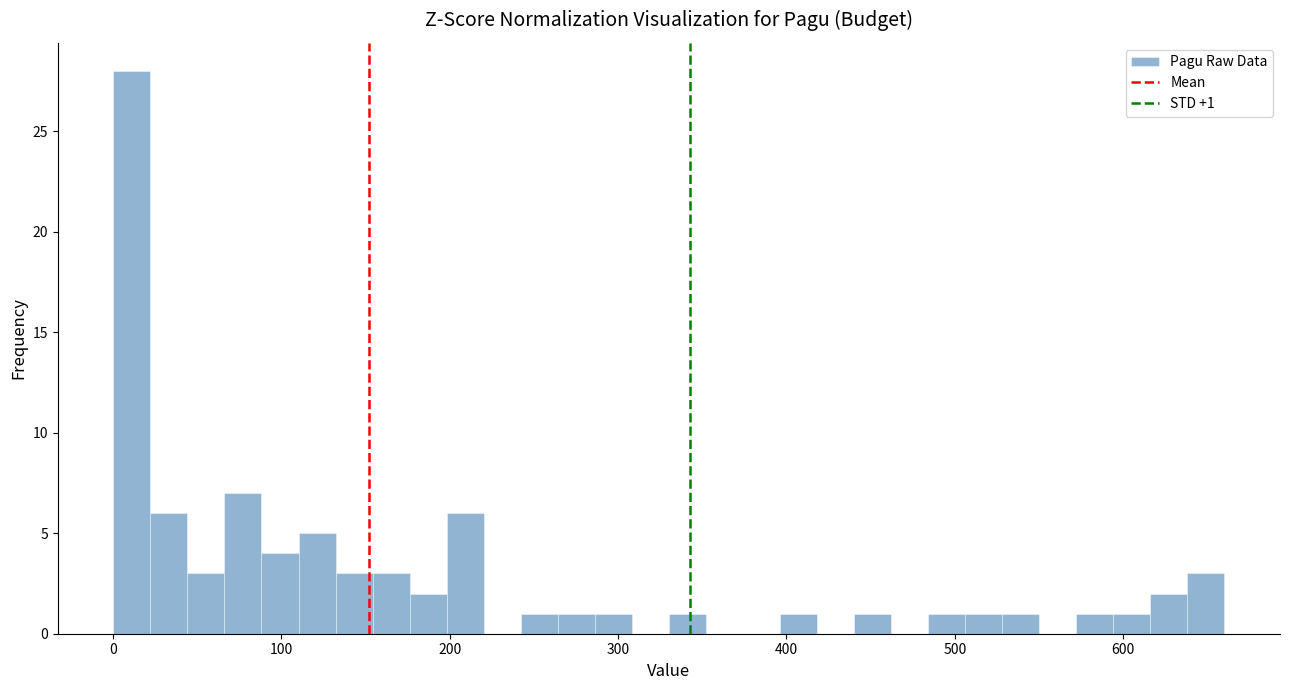

Read against the x-axis, roughly where is the centre of the tallest bar?

10